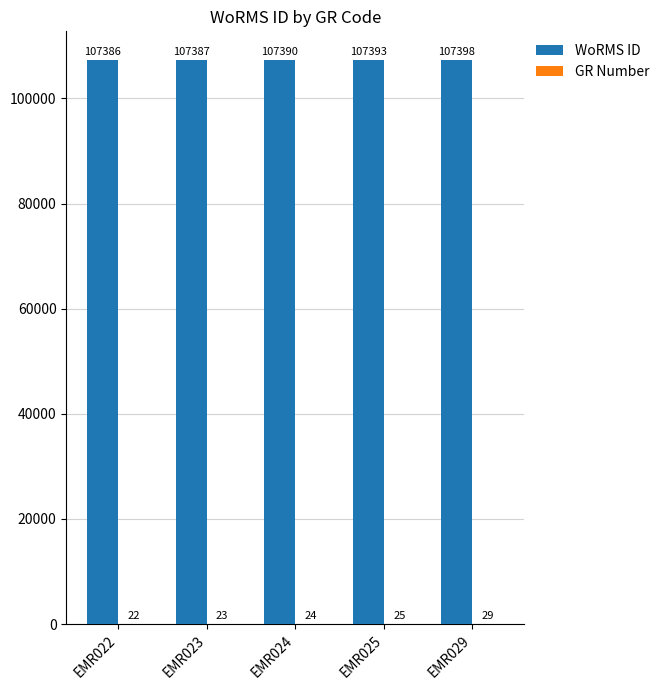

Between EMR023 and EMR025, which series saw the biggest shift?

WoRMS ID